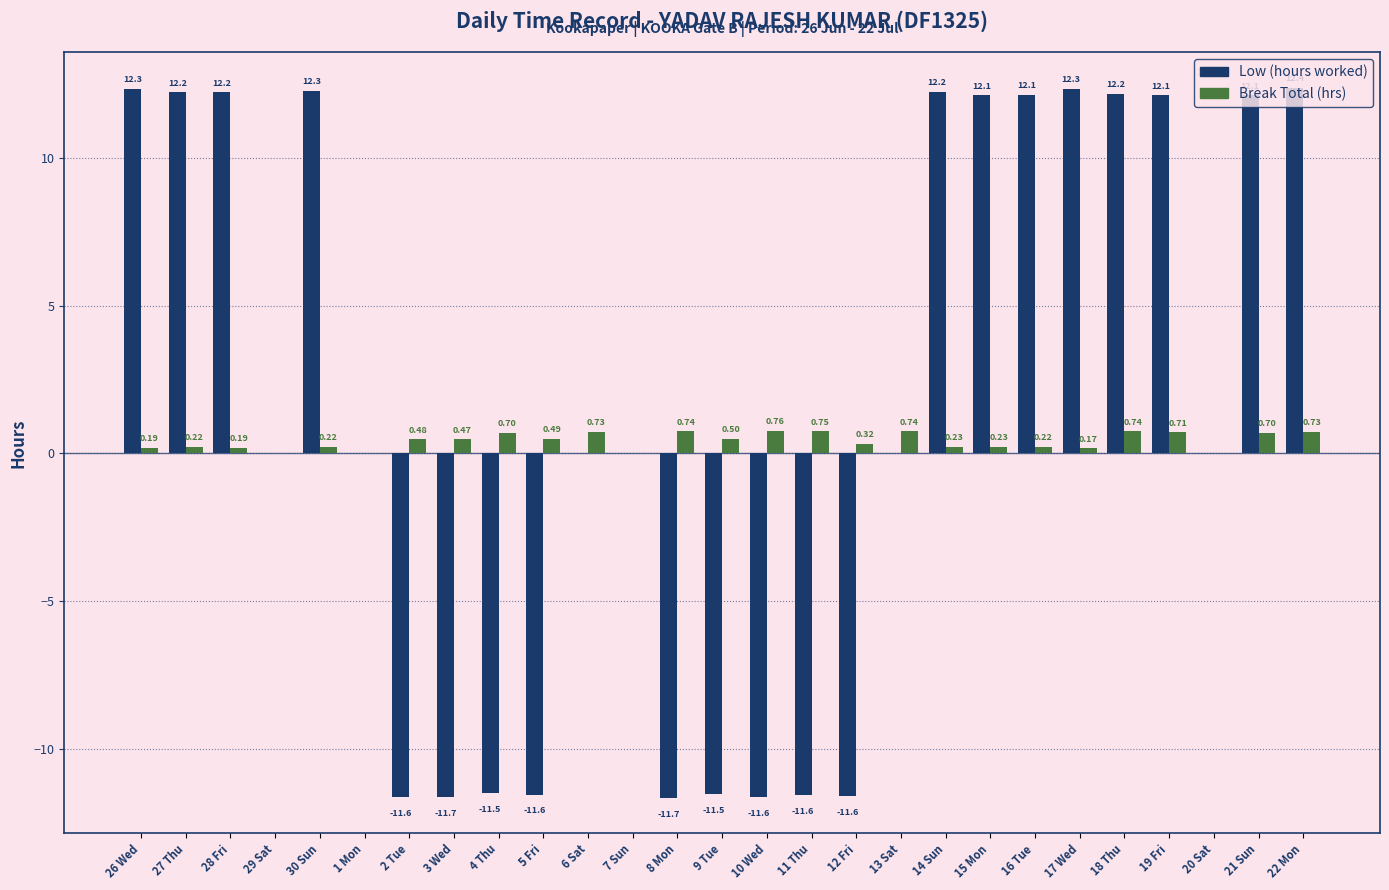

At which category is the sum across all series the highest?

22 Mon